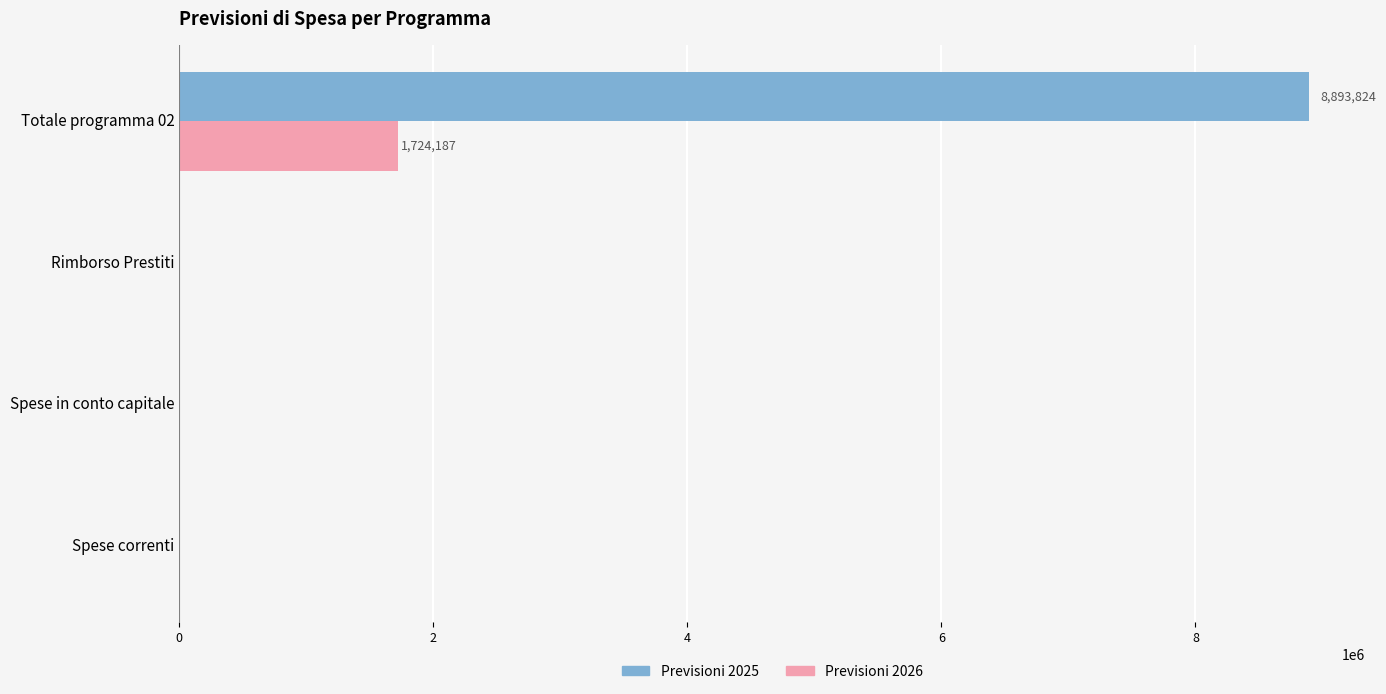

What is the sum of all Previsioni 2026 values?

1724187.0